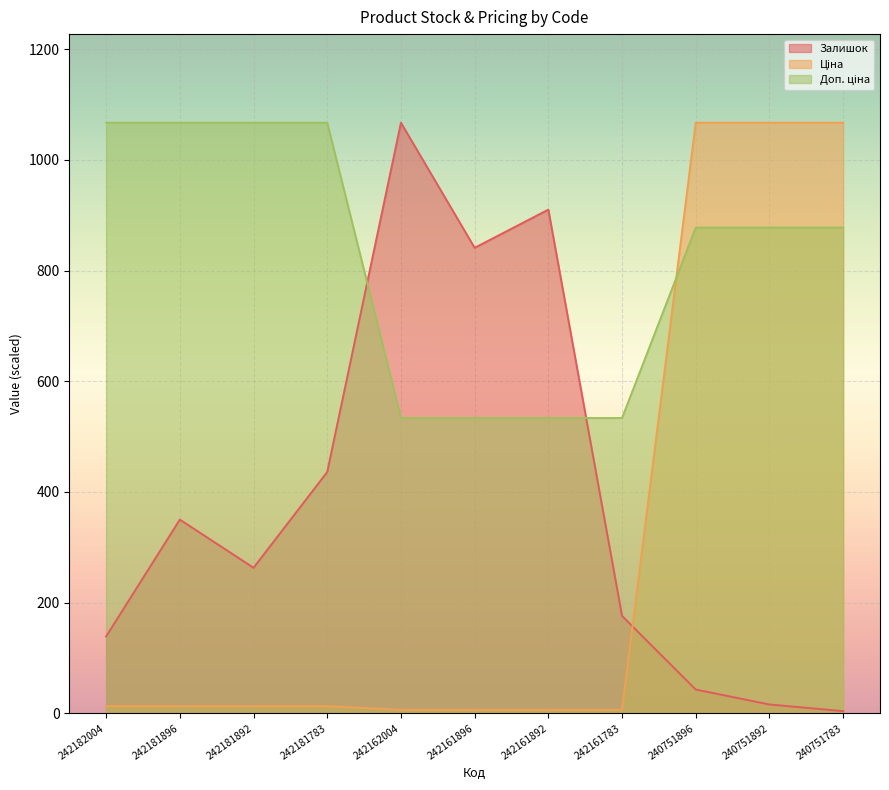

At which category is the sum across all series the highest?

240751896